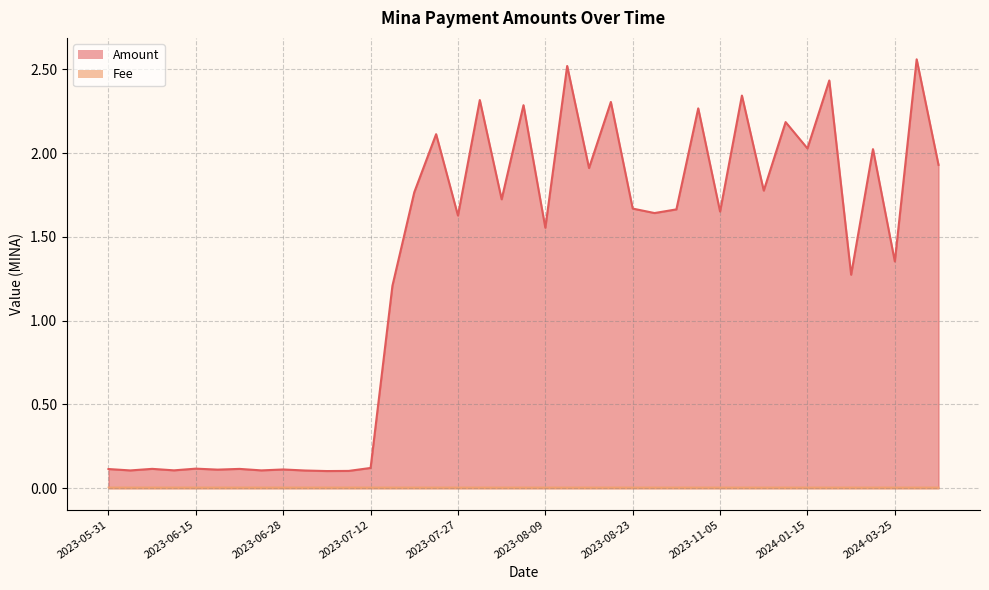

The Fee series shows 0.0 at 2023-06-21. True or false?

True